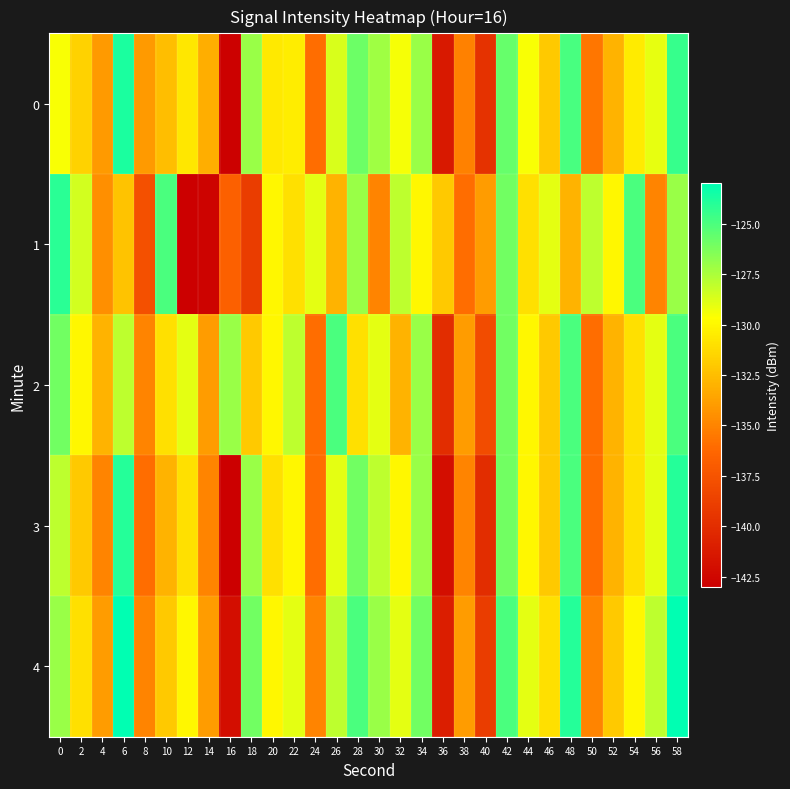

Rank the series by their average value, from lowest to highest.

1, 3, 0, 2, 4